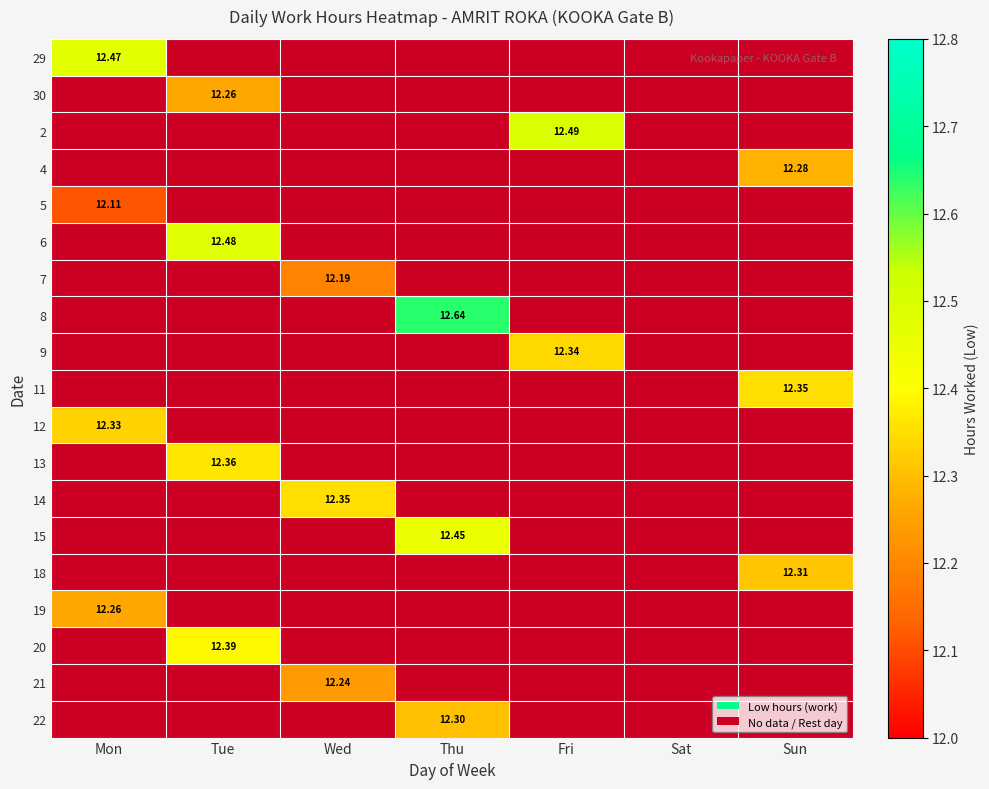

How many positive values does the 21 series have?

1